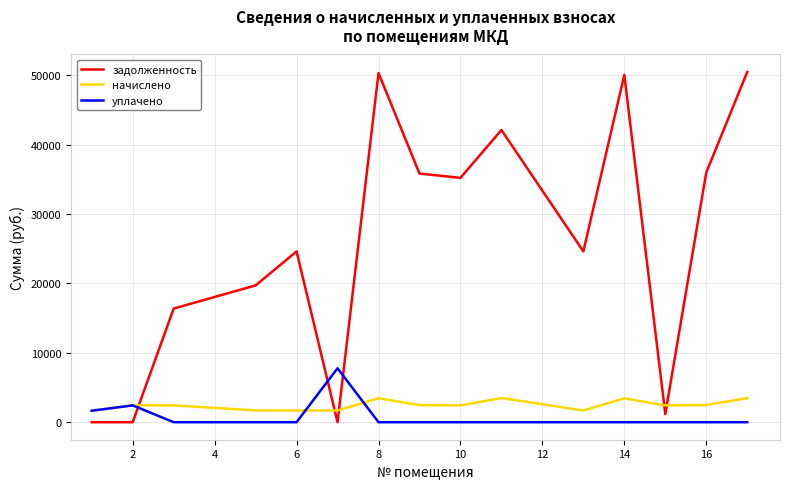

Which series ends up on top after the final intersection of уплачено and задолженность?

задолженность